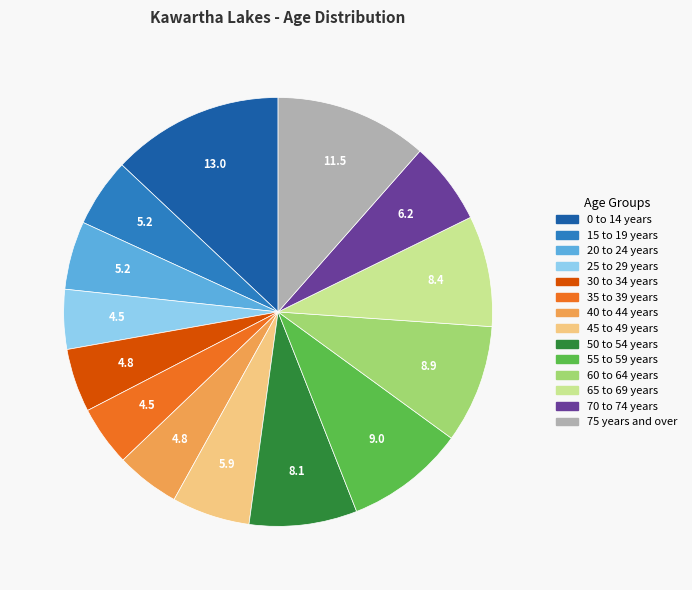

Which has a higher value, 0 to 14 years or 60 to 64 years?

0 to 14 years